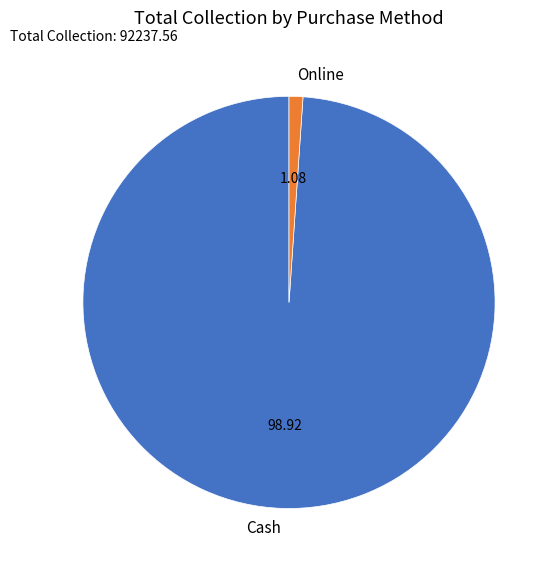

Is there any slice that represents more than half of the pie?

Yes